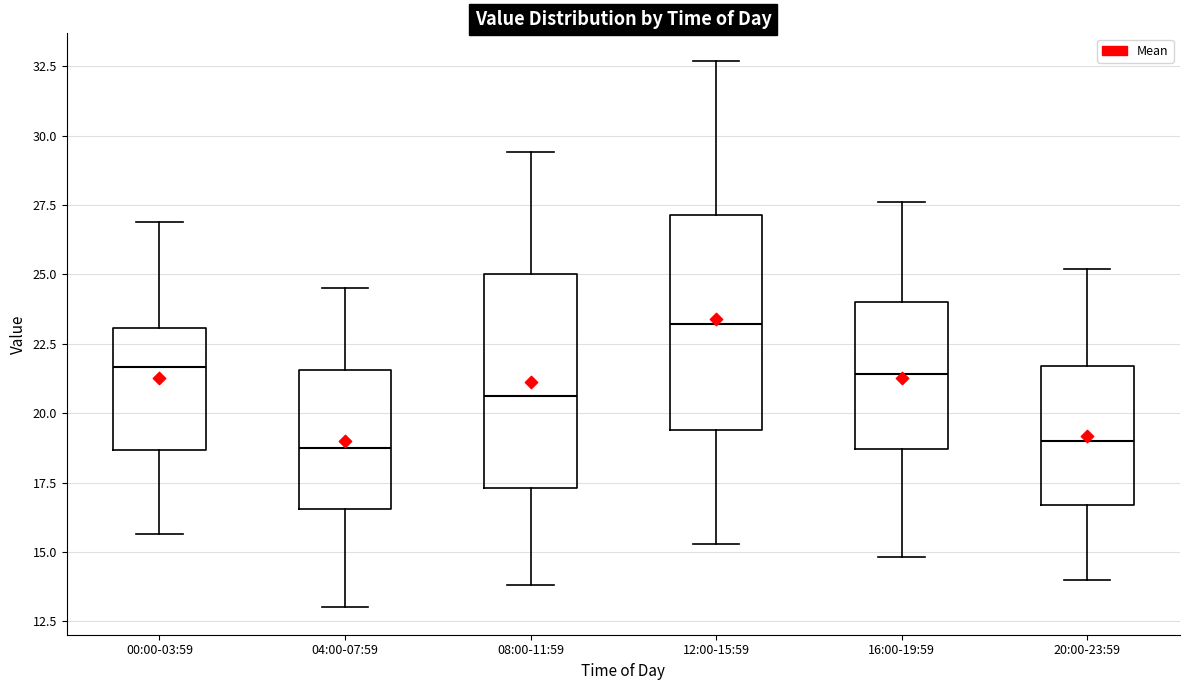

Reading left to right, read every box against the y-axis: the position of its median line, the range the box covers, and the ends of its whiskers. The values are not printed on the chart, so give them approximately, as read against the axis.

00:00-03:59: median 21.5, box 18.5 to 23.0, whiskers 15.5 to 27.0
04:00-07:59: median 19.0, box 16.5 to 21.5, whiskers 13.0 to 24.5
08:00-11:59: median 20.5, box 17.5 to 25.0, whiskers 14.0 to 29.5
12:00-15:59: median 23.0, box 19.5 to 27.0, whiskers 15.5 to 32.5
16:00-19:59: median 21.5, box 18.5 to 24.0, whiskers 15.0 to 27.5
20:00-23:59: median 19.0, box 16.5 to 21.5, whiskers 14.0 to 25.0